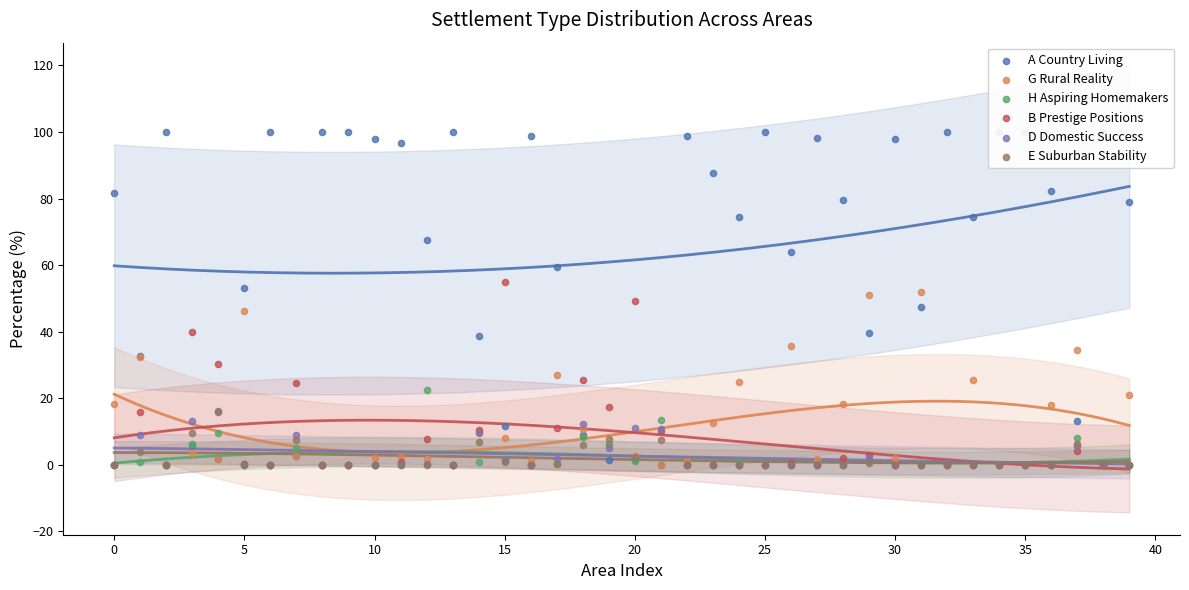

Which series has the largest Y range (max minus min)?

A Country Living